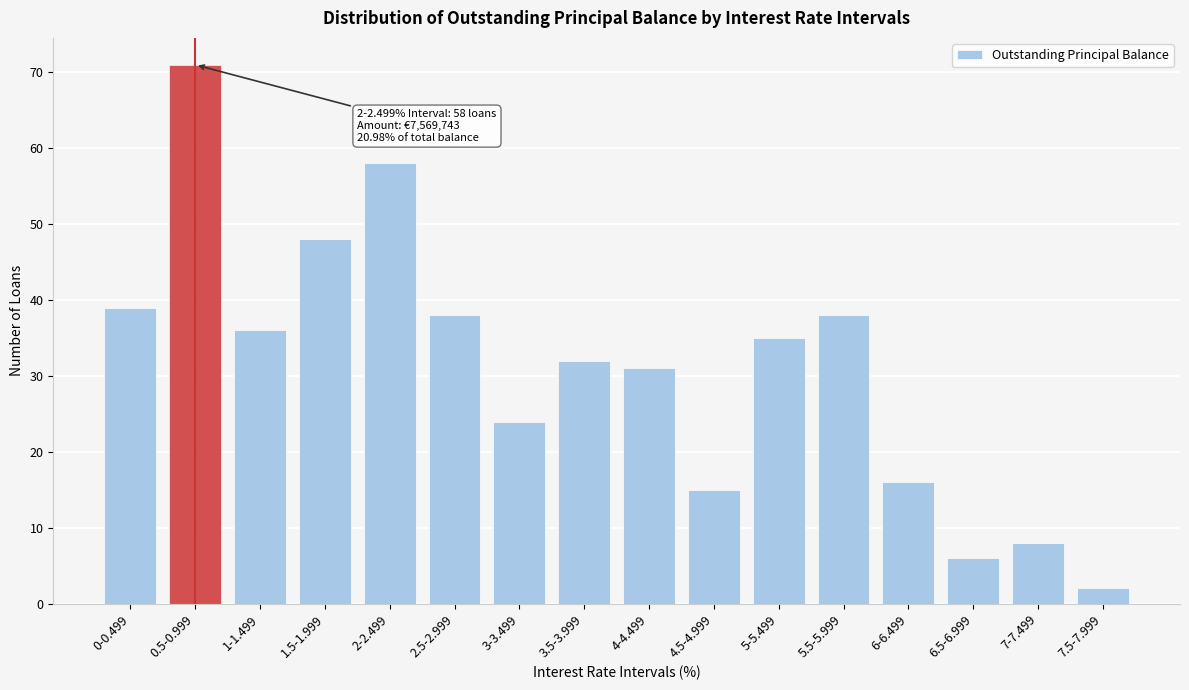

Reading left to right, what are all the values shown in this chart?

39	71	36	48	58	38	24	32	31	15	35	38	16	6	8	2